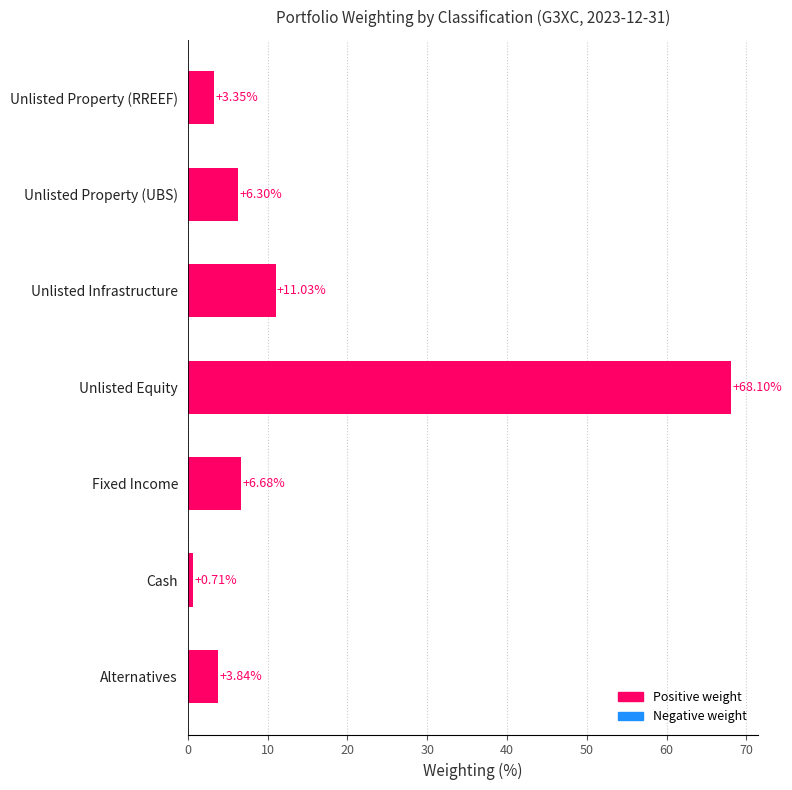

Rank the categories by value from highest to lowest.

Unlisted Equity, Unlisted Infrastructure, Fixed Income, Unlisted Property (UBS), Alternatives, Unlisted Property (RREEF), Cash